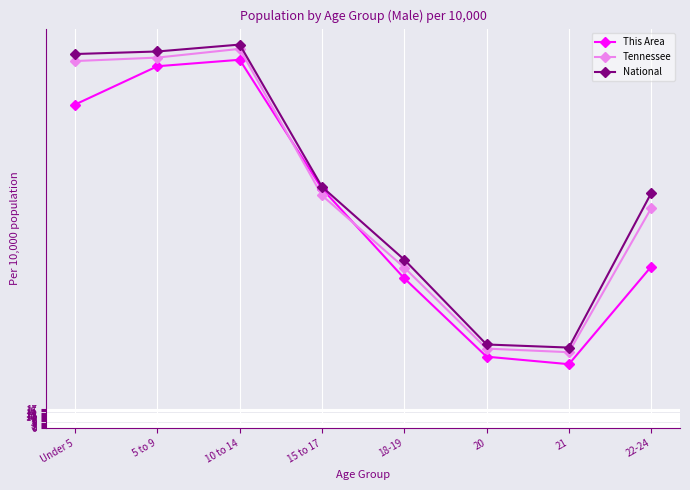

What is the label of the 7th point from the right?

5 to 9